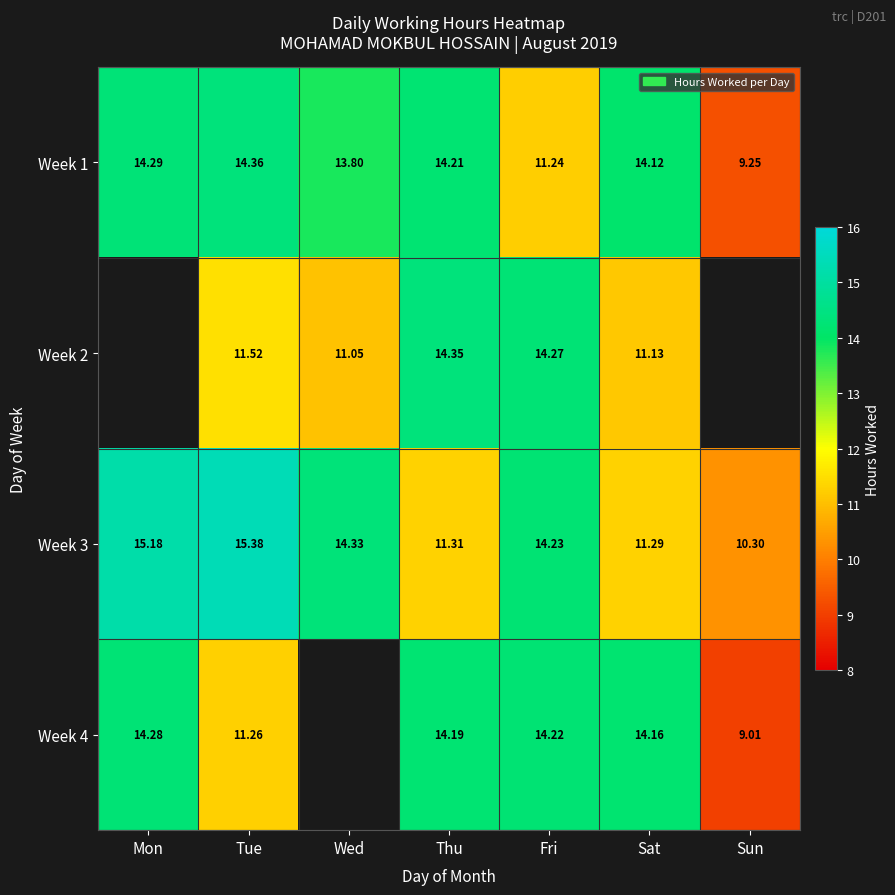

At which category is the sum across all series the highest?

Thu